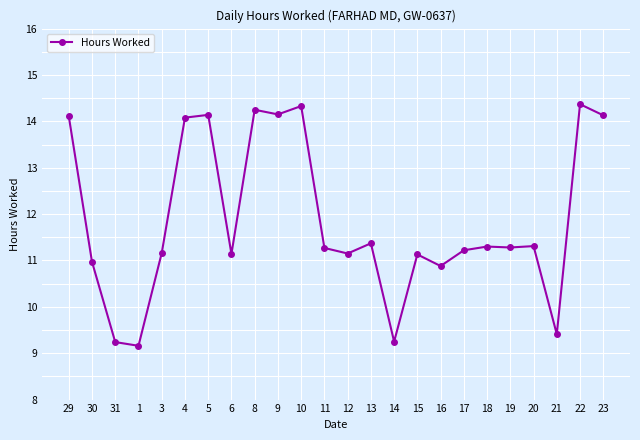

What is the minimum value shown in the chart?

9.2